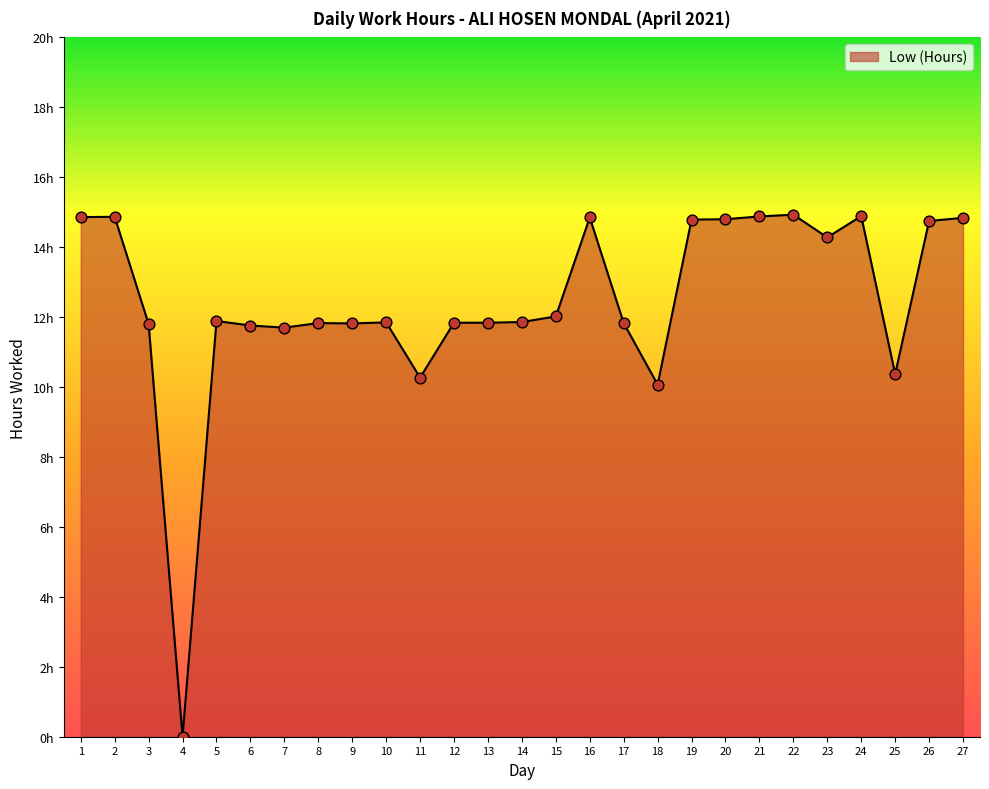

Approximately how many times larger is the value at 27 compared to 6?

1.3